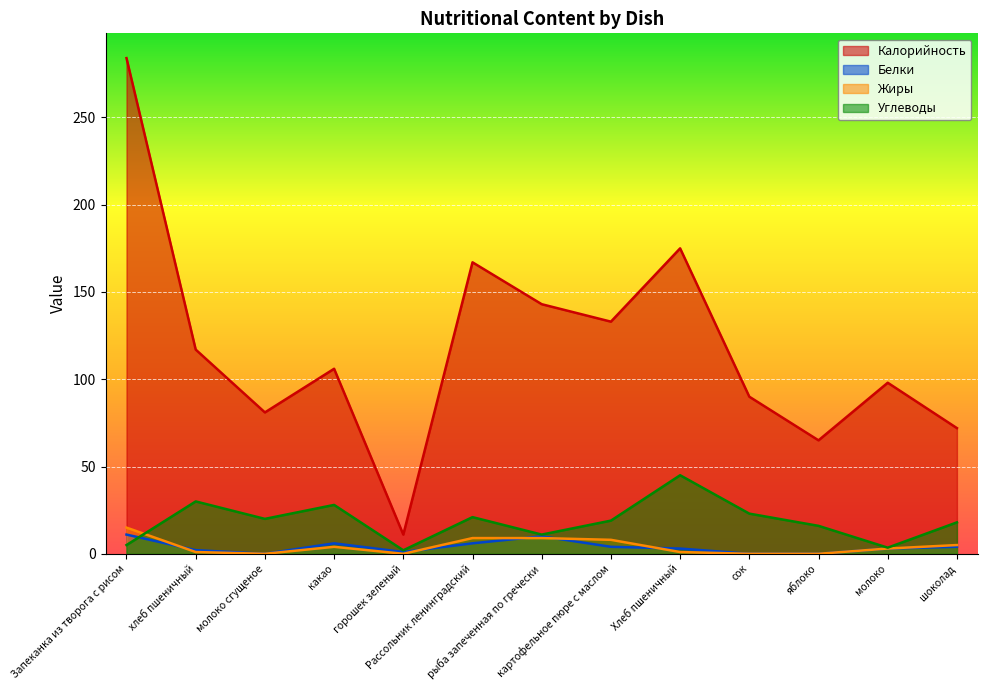

Where do Белки and Жиры first cross each other?

Запеканка из творога с рисом and хлеб пшеничный